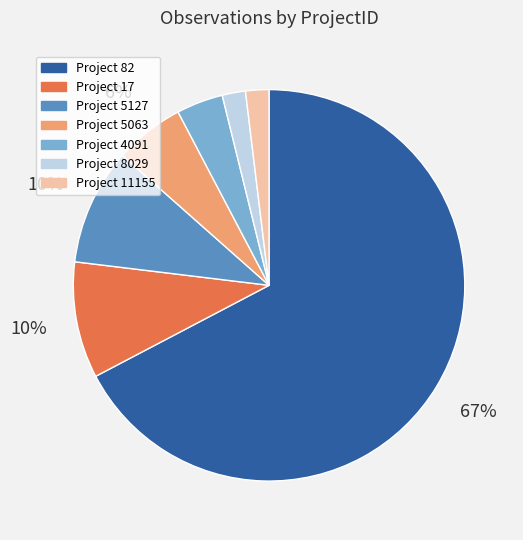

Does any single category account for the majority?

Yes